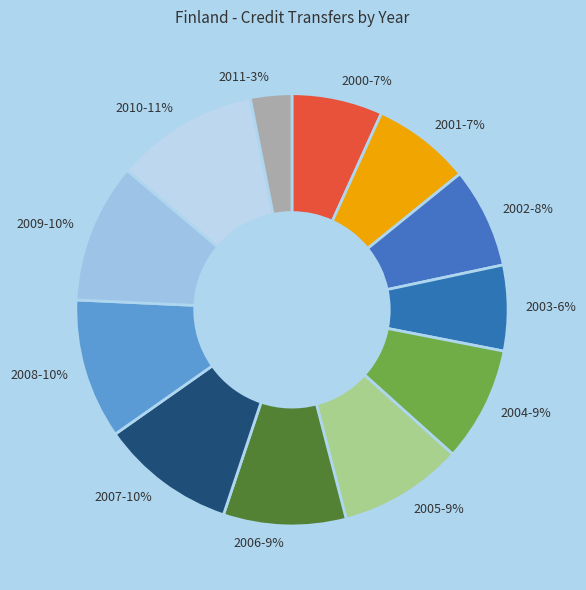

Is there a majority slice in this chart?

No